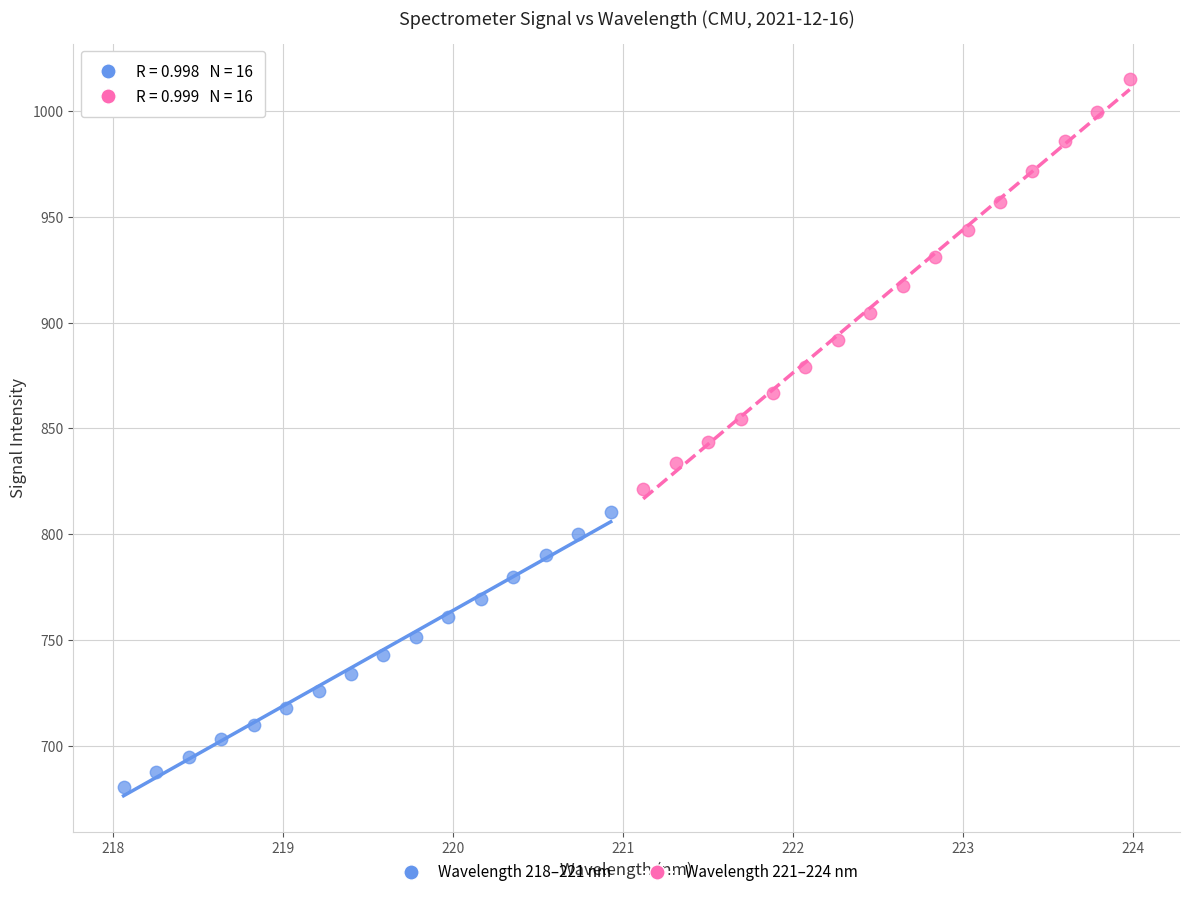

Which series has the largest Y range (max minus min)?

Wavelength 221–224 nm